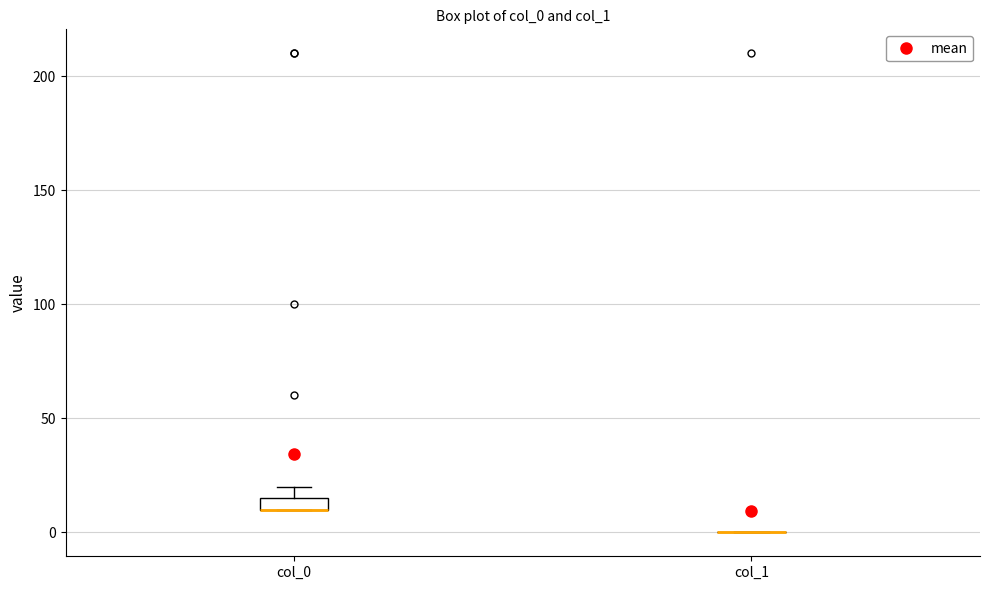

Which box is the tallest, from its lower edge to its upper edge?

col_0